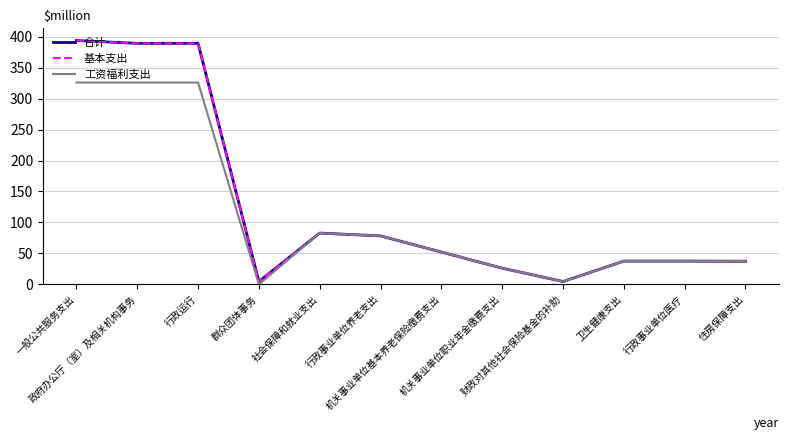

How many lines are shown in the chart?

3